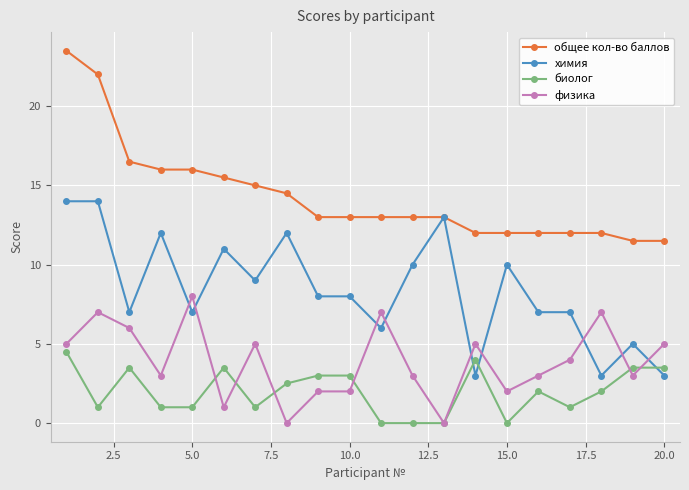

How many distinct data groups are displayed?

4